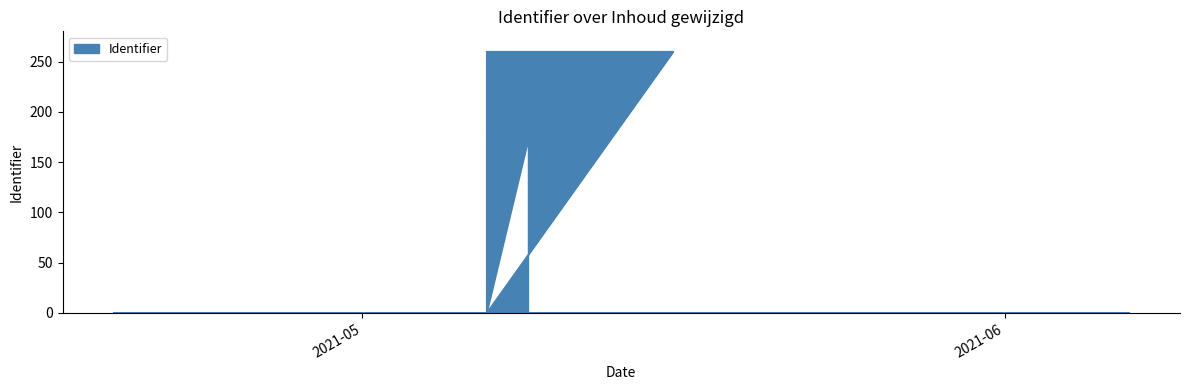

At which category does the data reach its first local peak?

2021-05-07